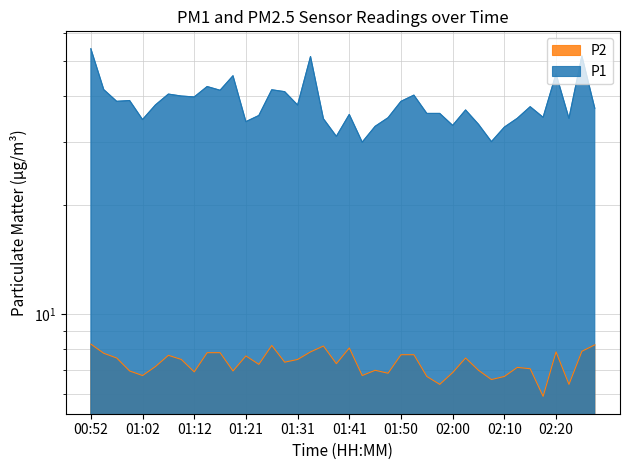

What are all the series names shown in the legend?

P1, P2